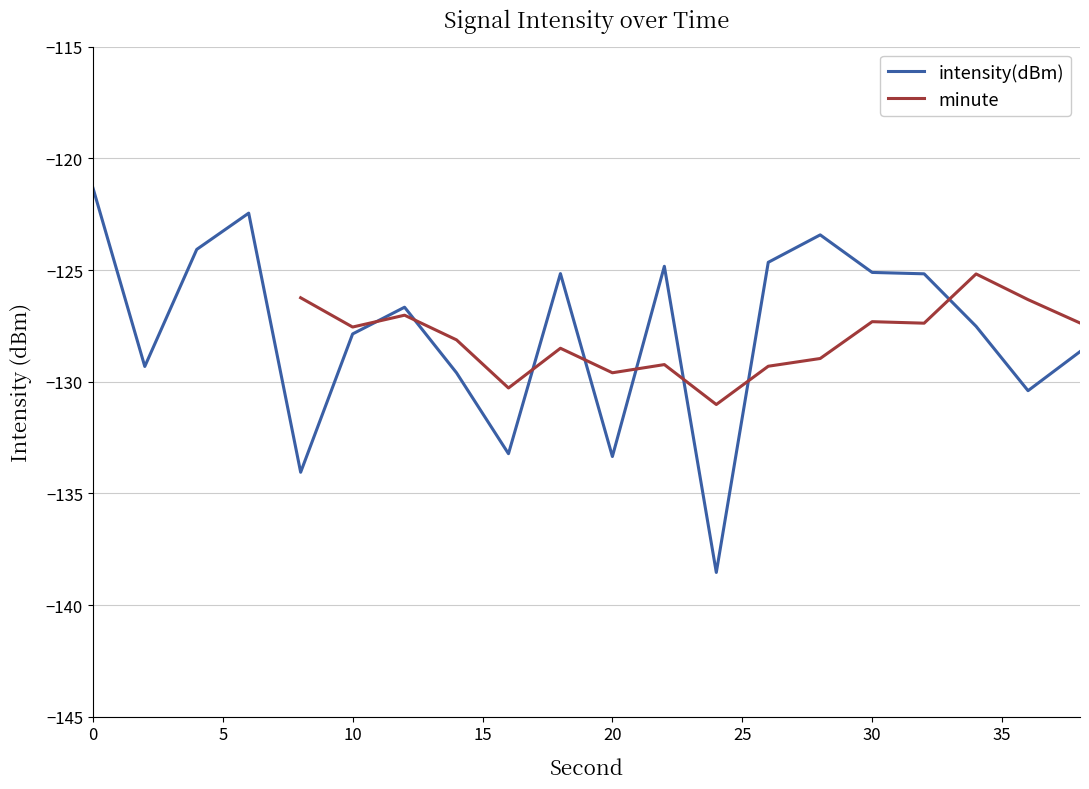

What is the maximum value shown in the chart?

-121.3